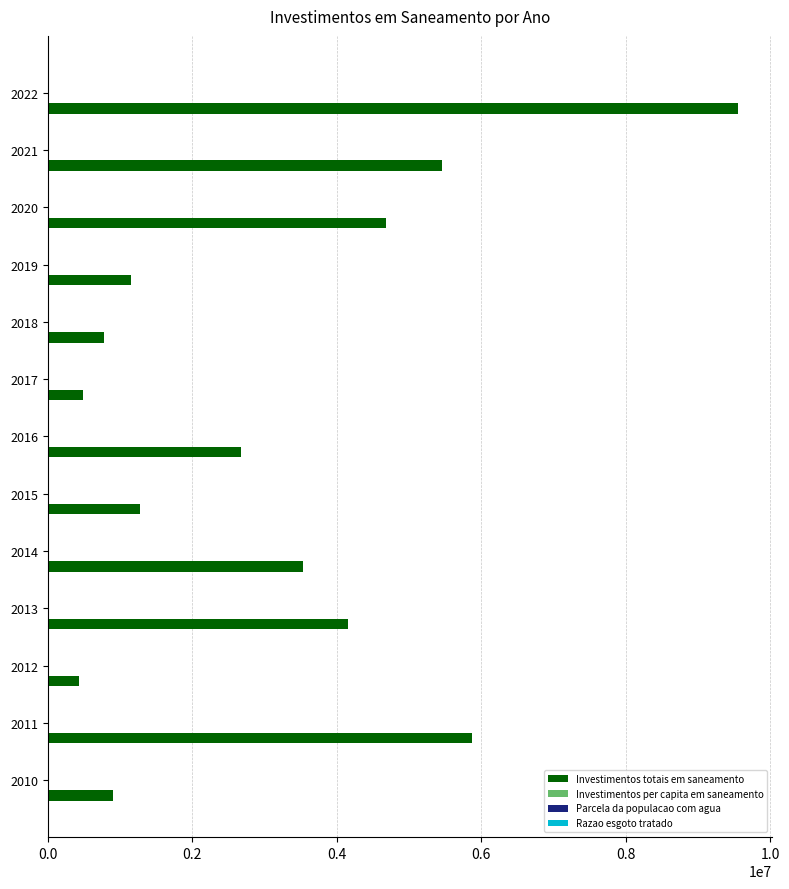

Which series has the widest spread of values?

Investimentos totais em saneamento